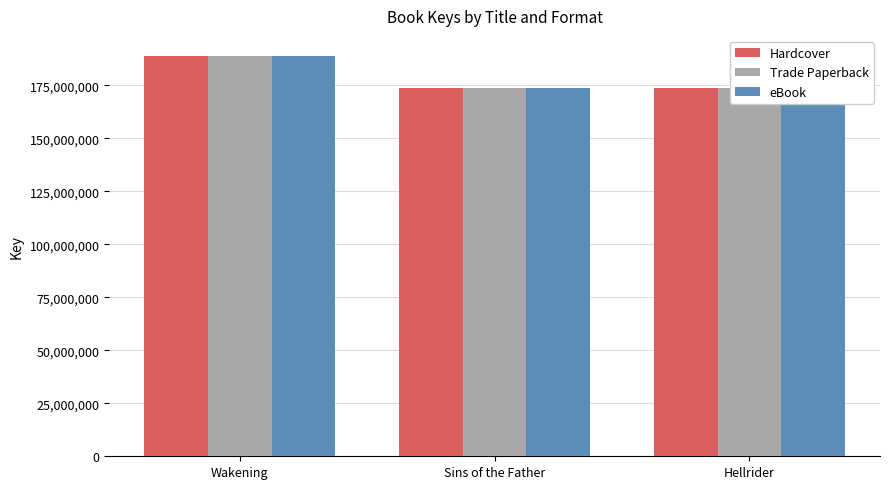

What are all the series names shown in the legend?

Hardcover, Trade Paperback, eBook